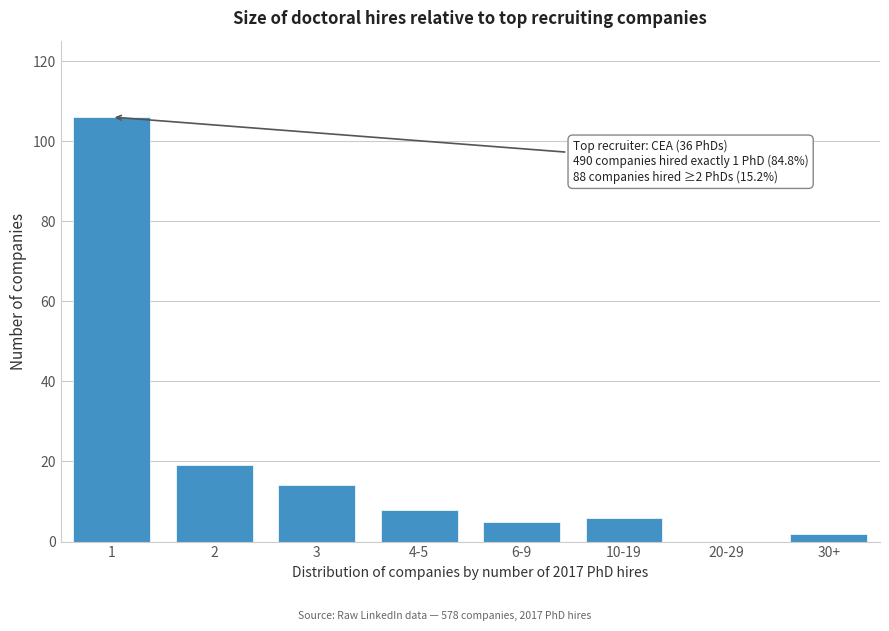

Reading left to right, what are all the values shown in this chart?

1=106	2=19	3=14	4-5=8	6-9=5	10-19=6	20-29=0	30+=2